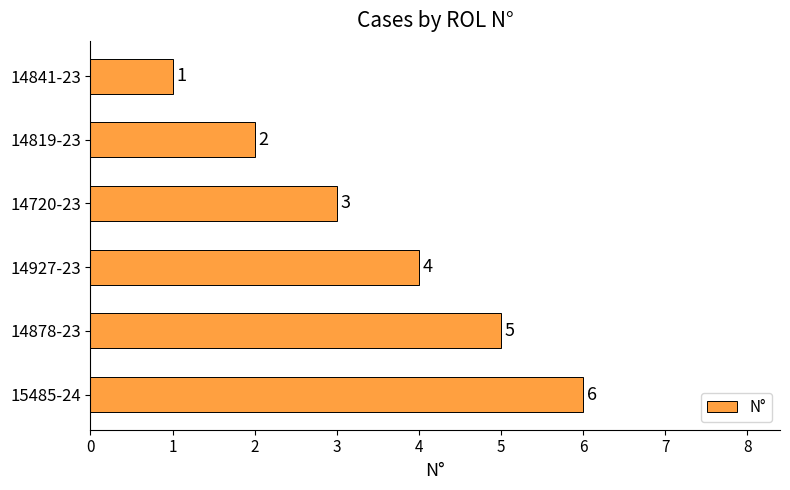

Count the number of data series in this chart.

1